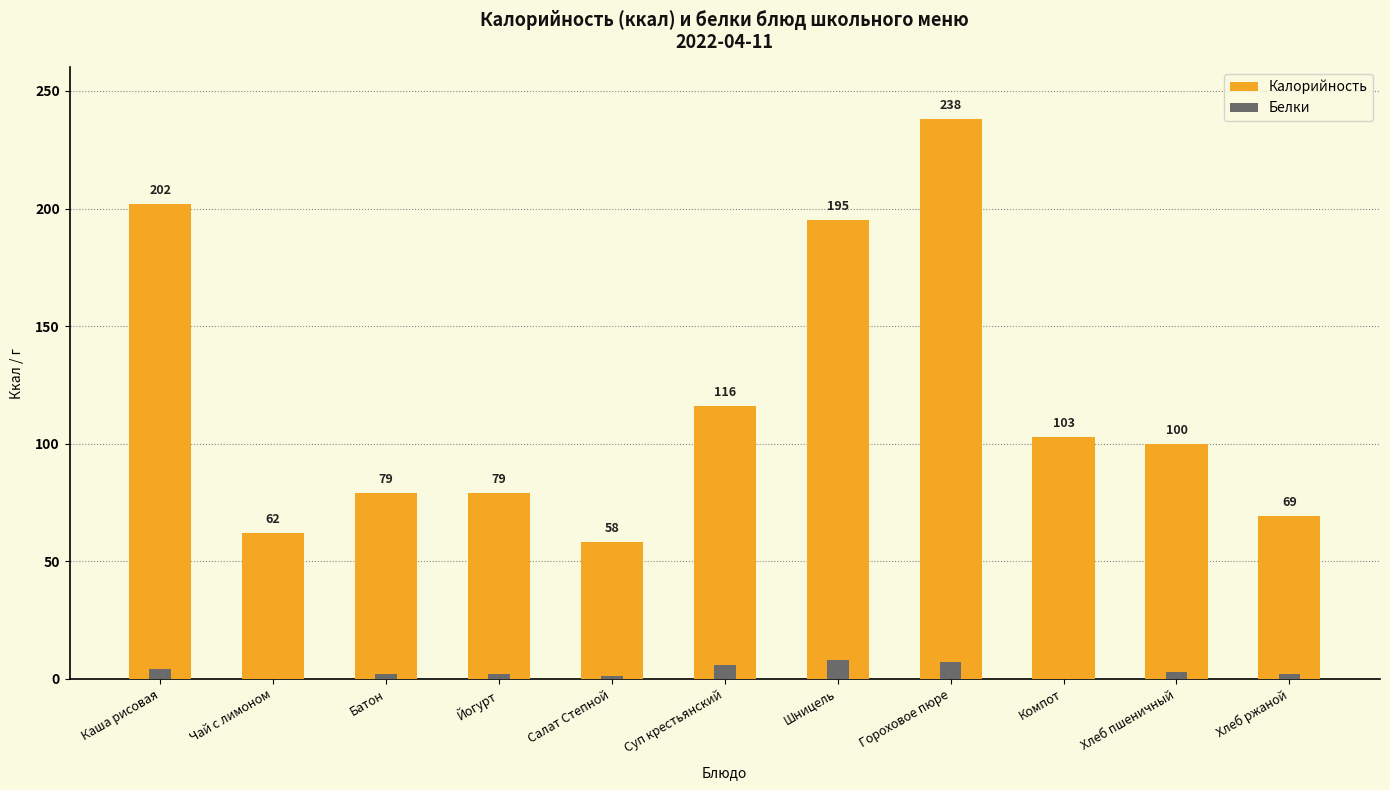

What is the highest value of the Калорийность series?

238